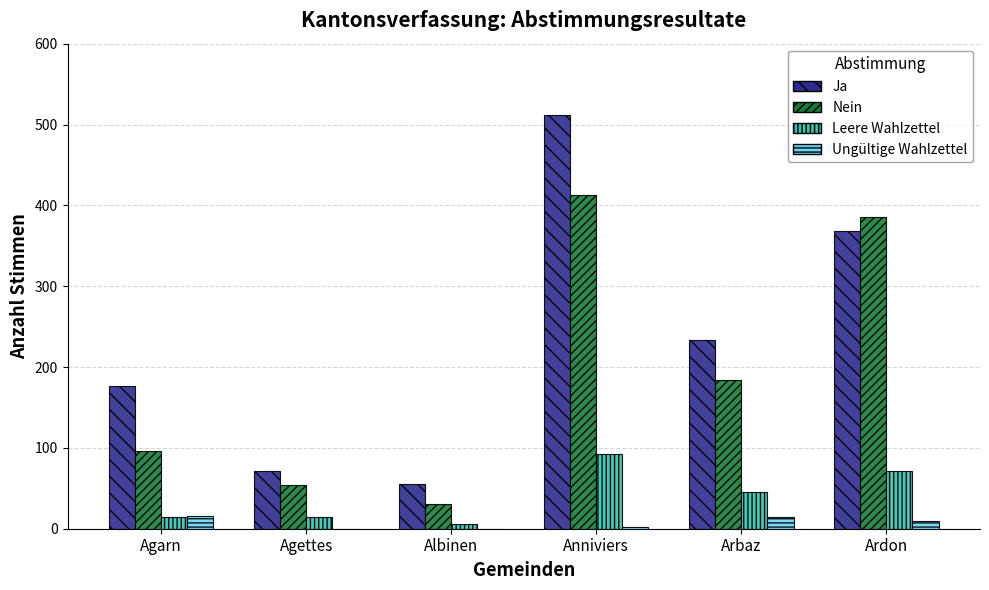

Count the number of data series in this chart.

4